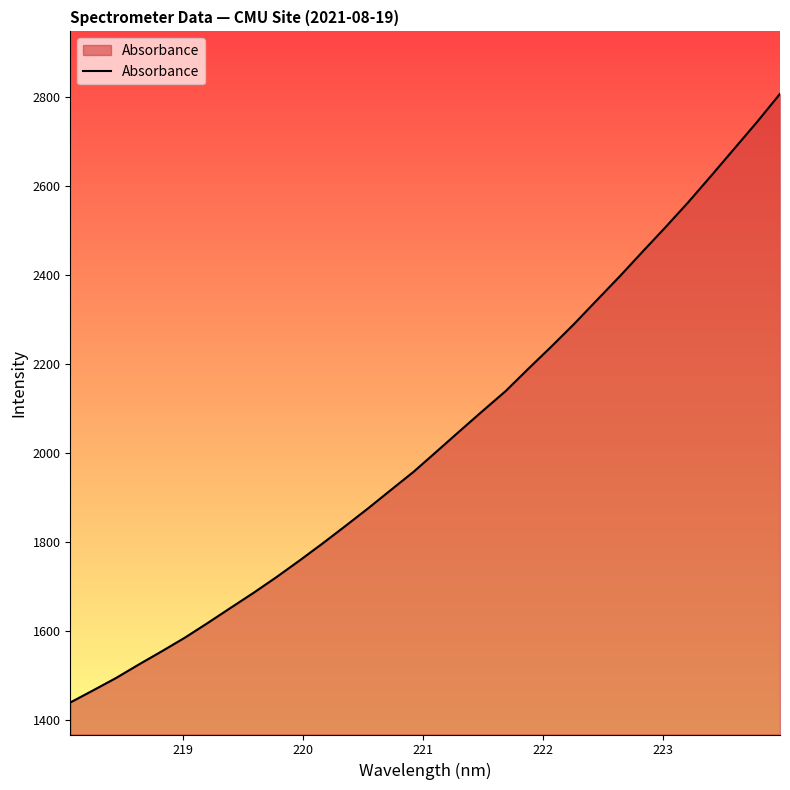

What is the maximum value shown in the chart?

2807.6